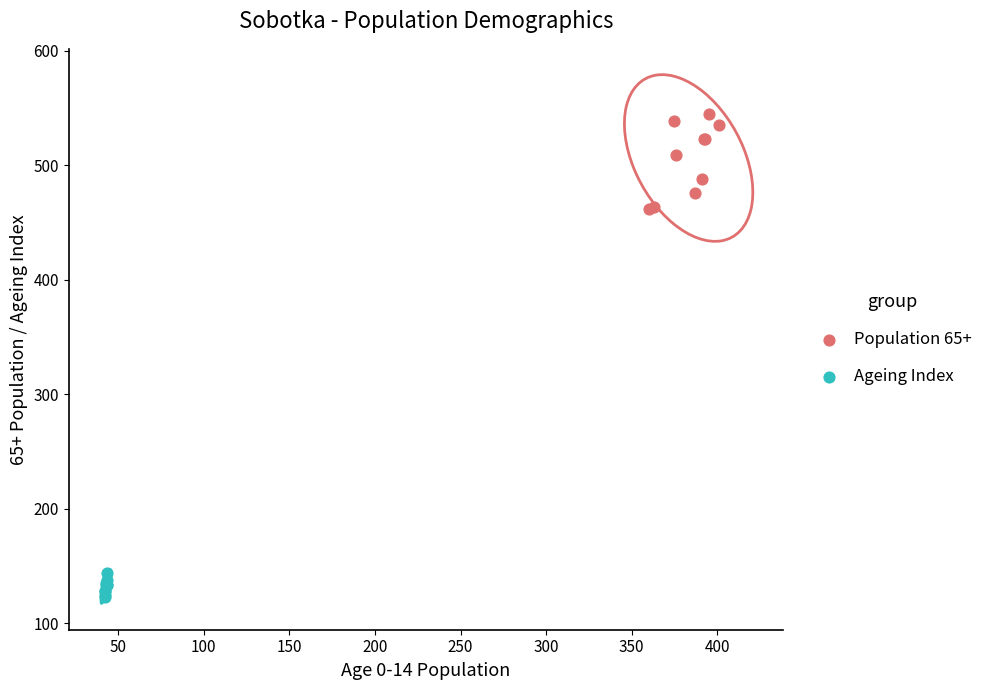

Which series reaches the minimum Y coordinate?

Ageing Index